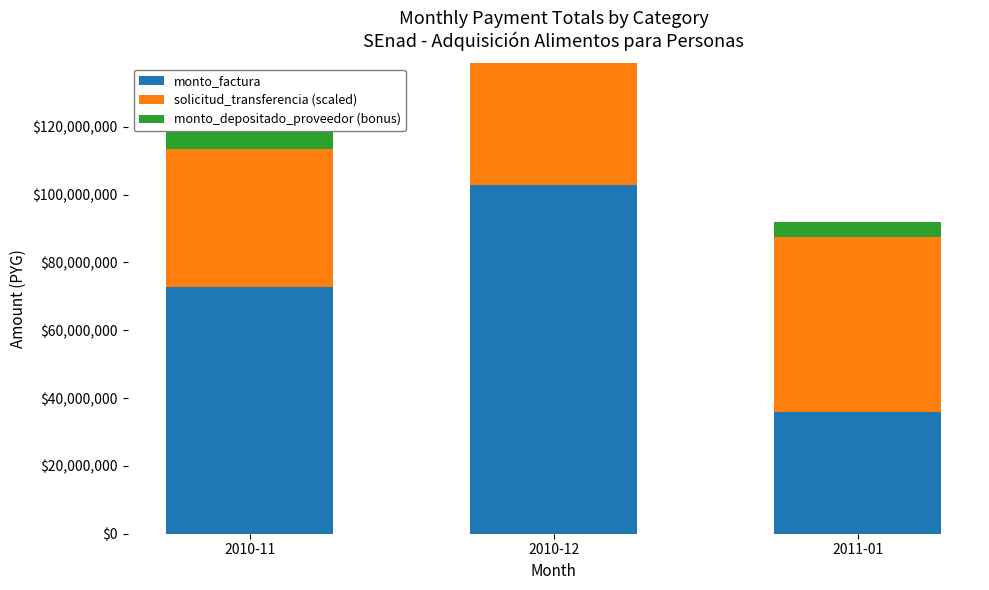

List the labels in order of monto_depositado_proveedor (bonus) value, largest first.

2010-12, 2010-11, 2011-01